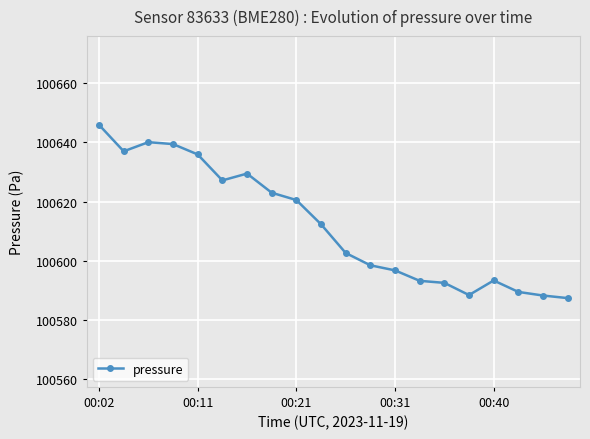

What is the value of the 11th point from the left?

100602.6